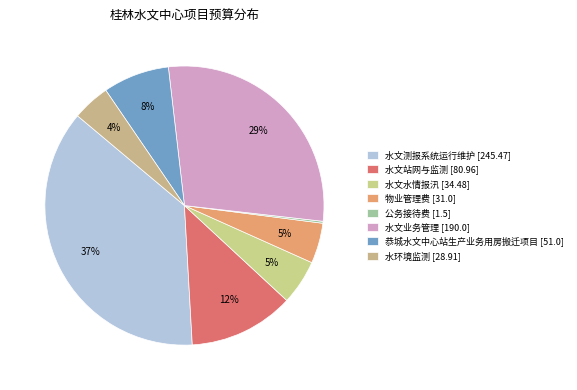

The 物业管理费 slice represents 5% of the pie. True or false?

True